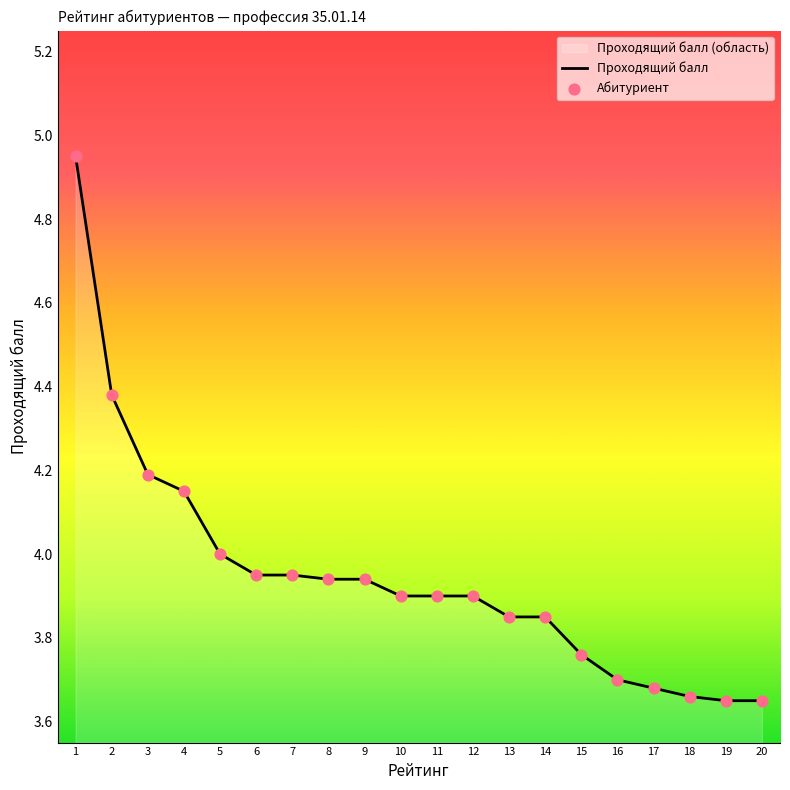

What is the total value across all series at 10?

7.8